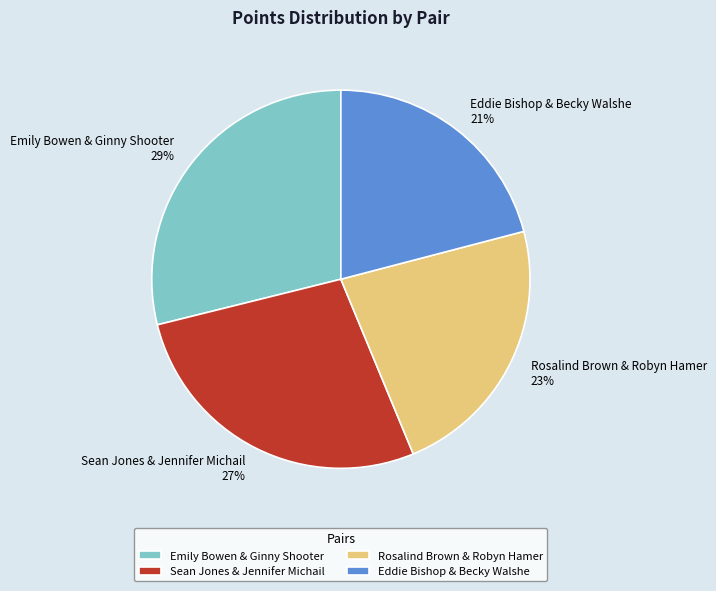

What is the smallest slice in the pie chart?

Eddie Bishop & Becky Walshe